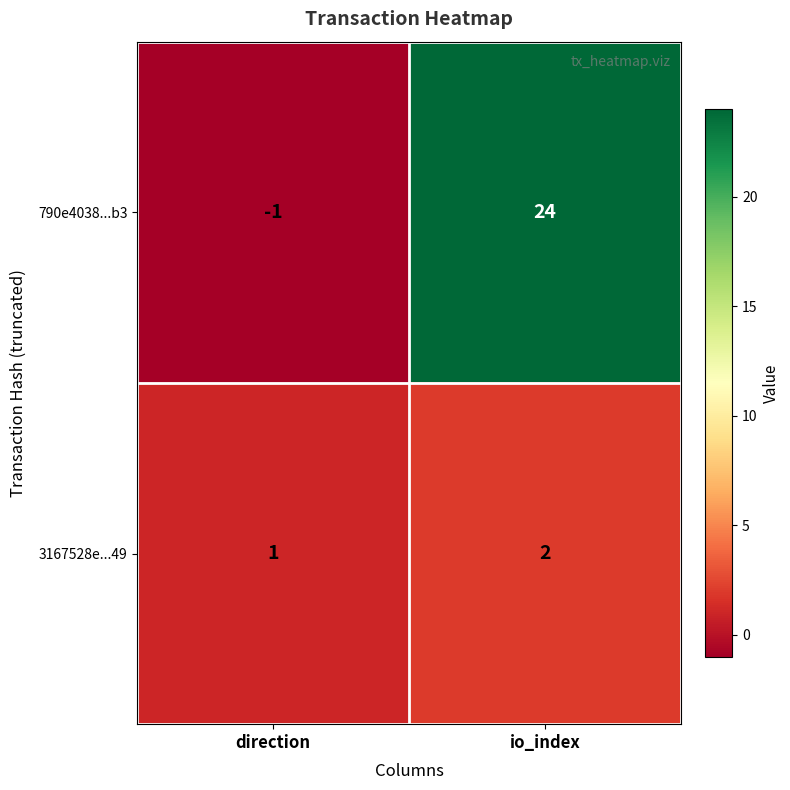

Which series has the largest total across all categories?

790e4038...b3